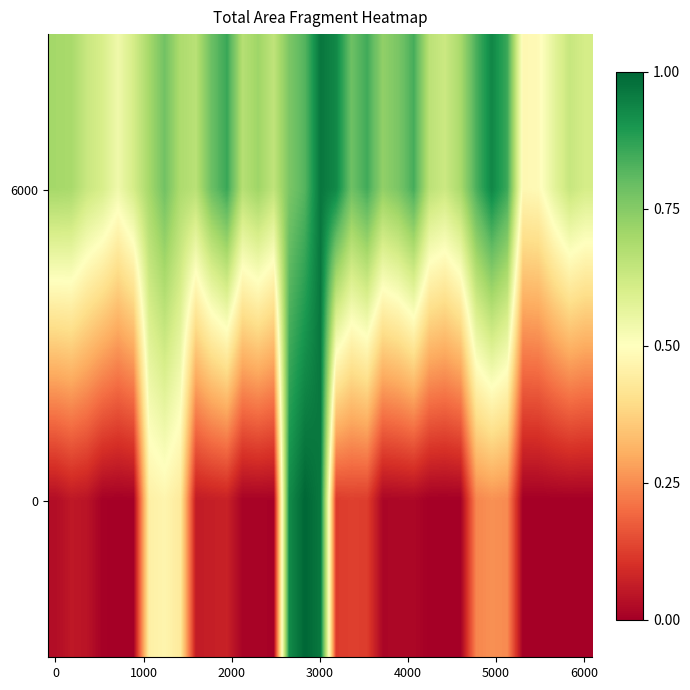

Count the number of categories in the chart.

35